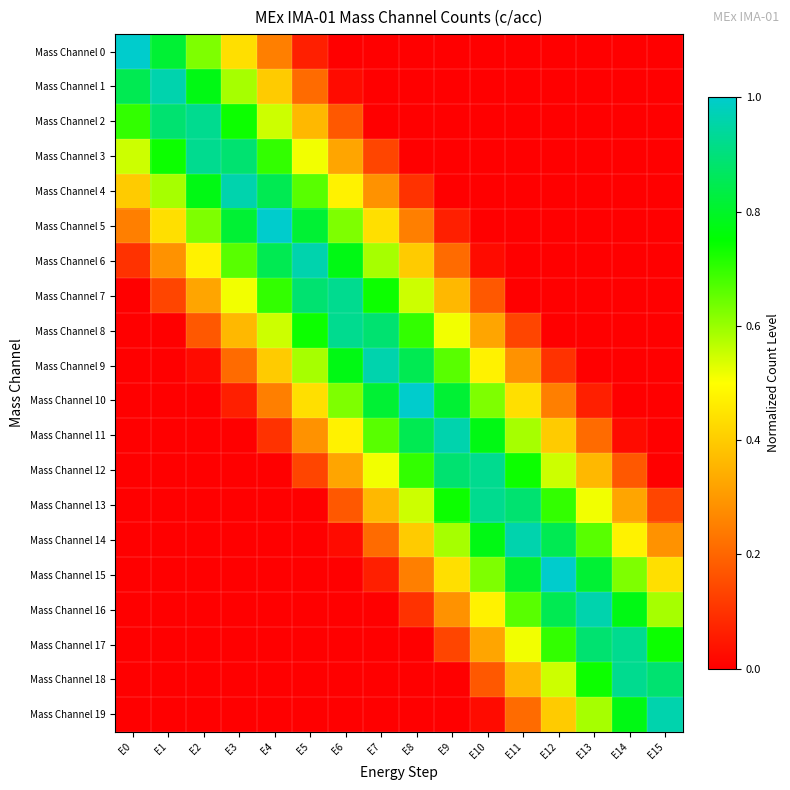

At which category does the chart reach its peak across all series?

E0